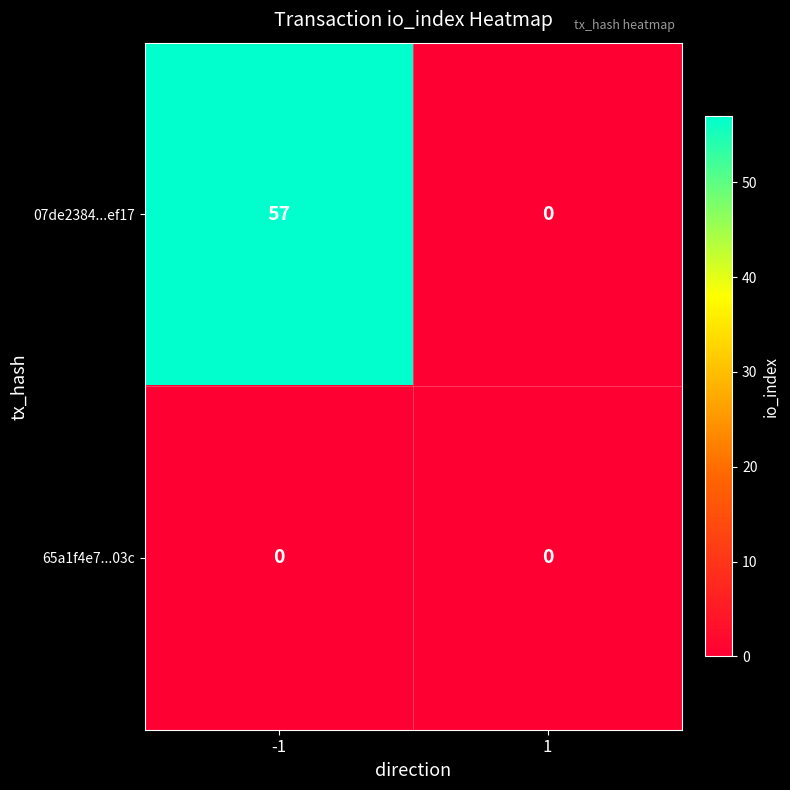

Count the number of data series in this chart.

2